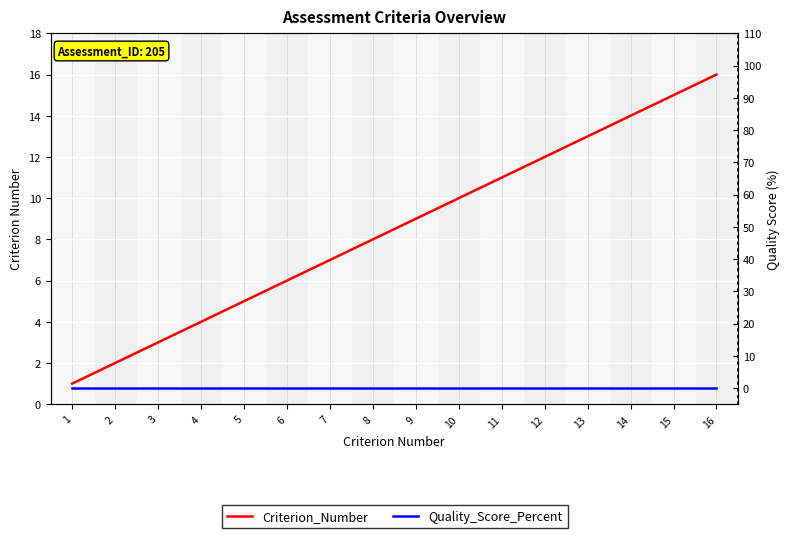

How many lines are shown in the chart?

2